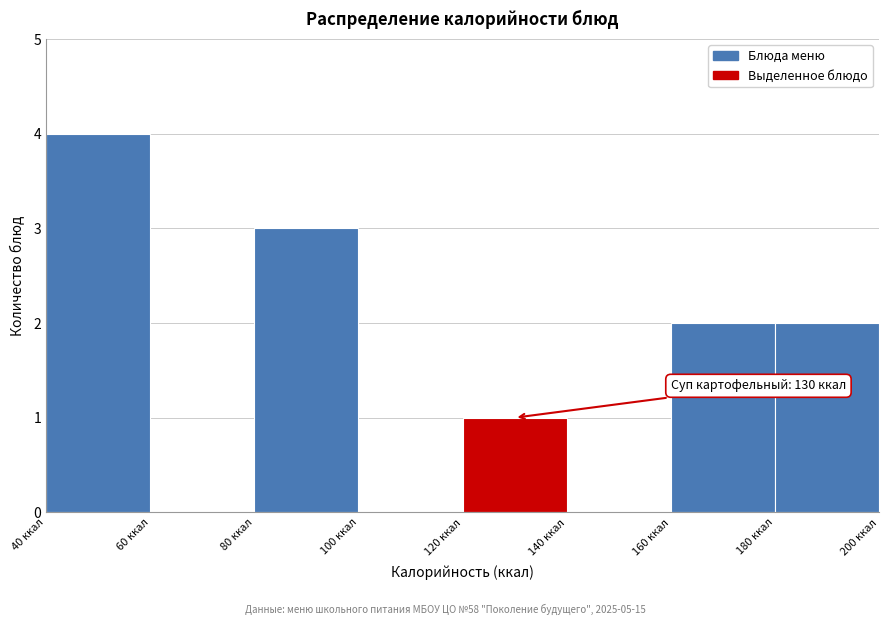

Which range on the x-axis has the tallest bar?

40 to 60